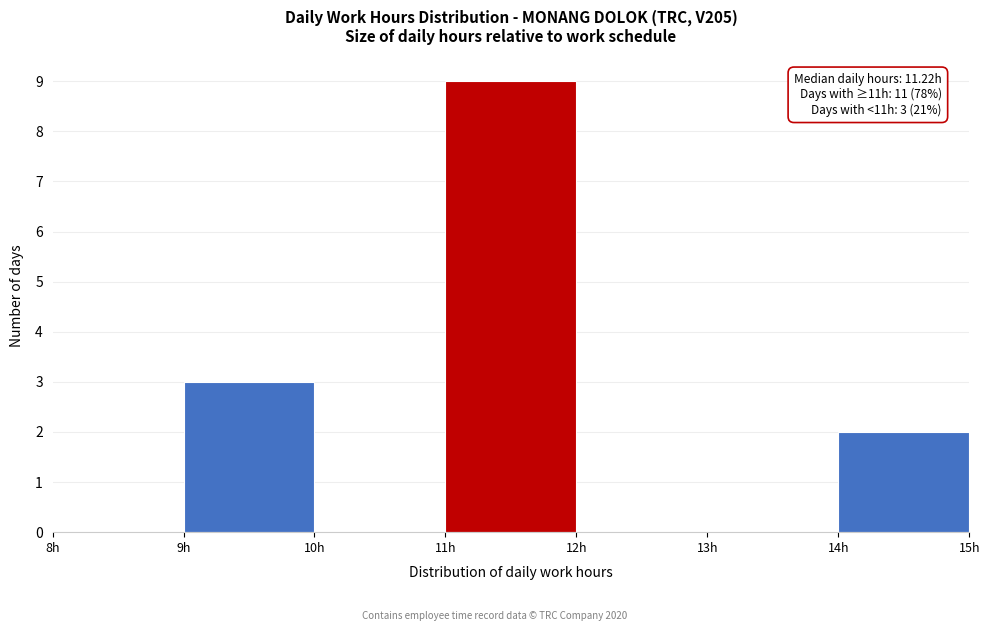

Which range on the x-axis has the tallest bar?

11 to 12